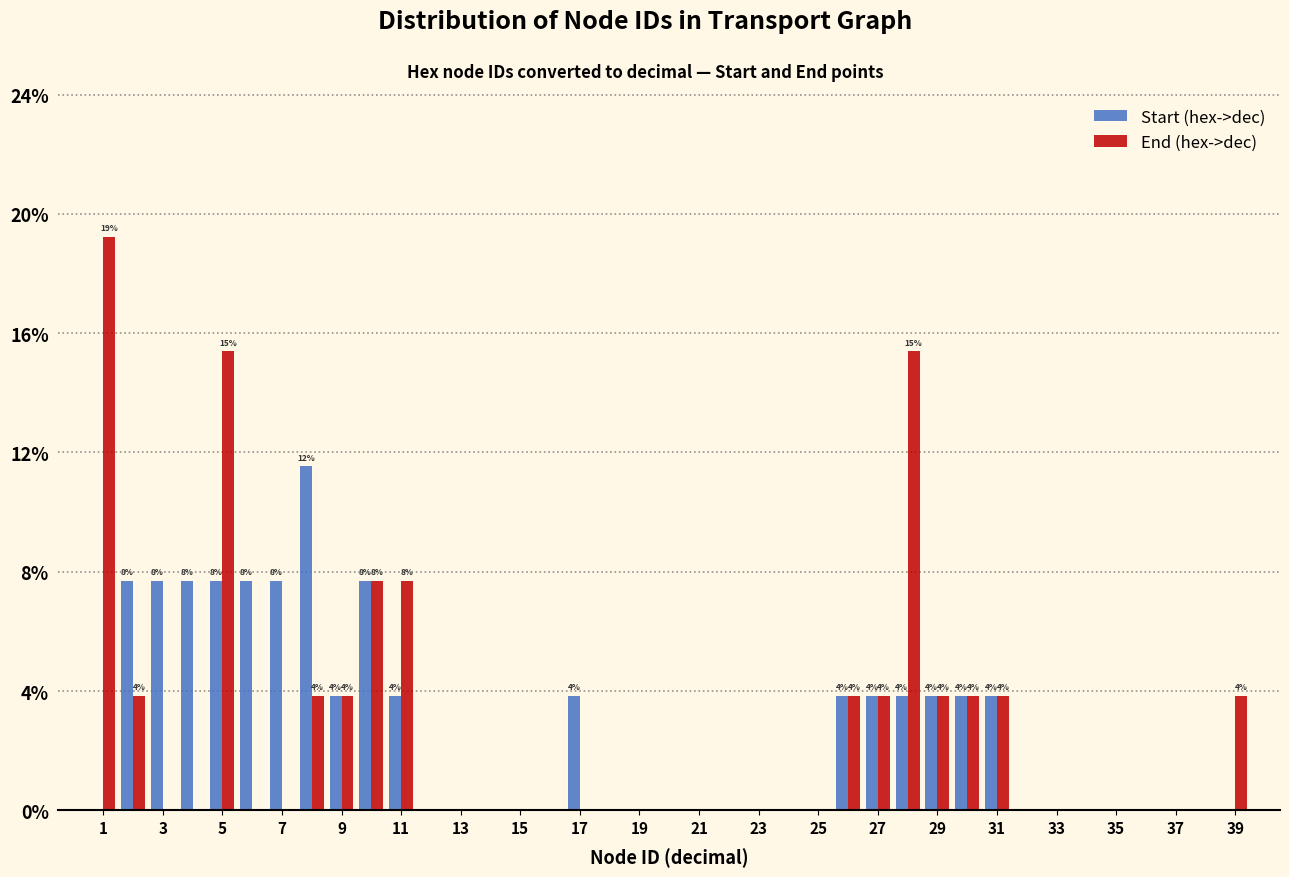

In the End (hex->dec) series, which range on the x-axis has the tallest bar?

0.5 to 1.5